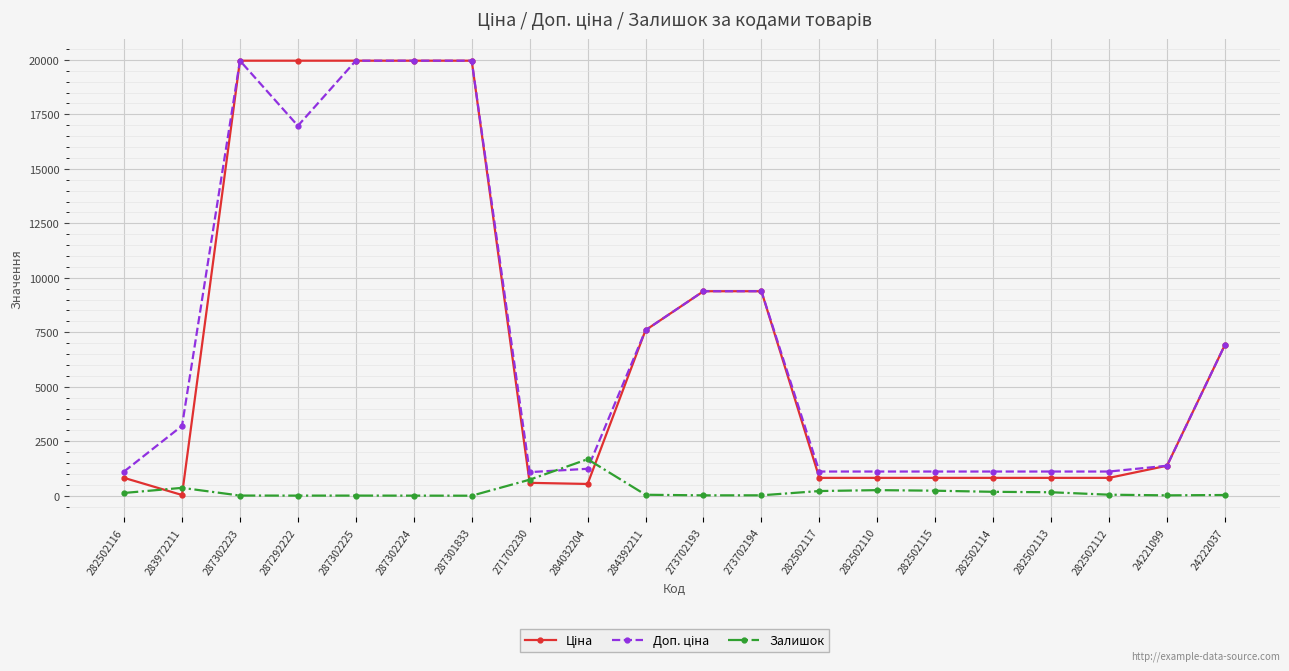

True or false: Залишок has more than 2 points higher than both neighbors.

True